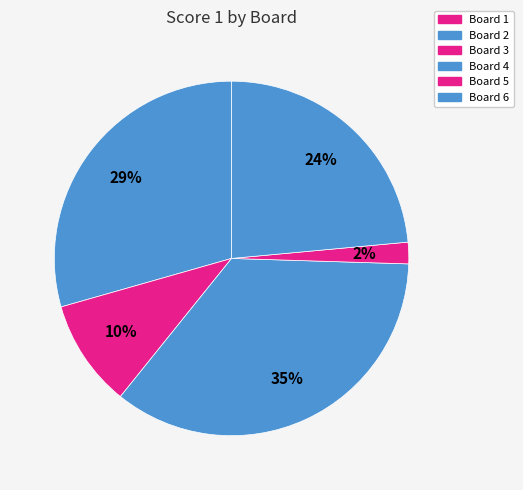

What percentage is NOT represented by Board 2?

70.6%